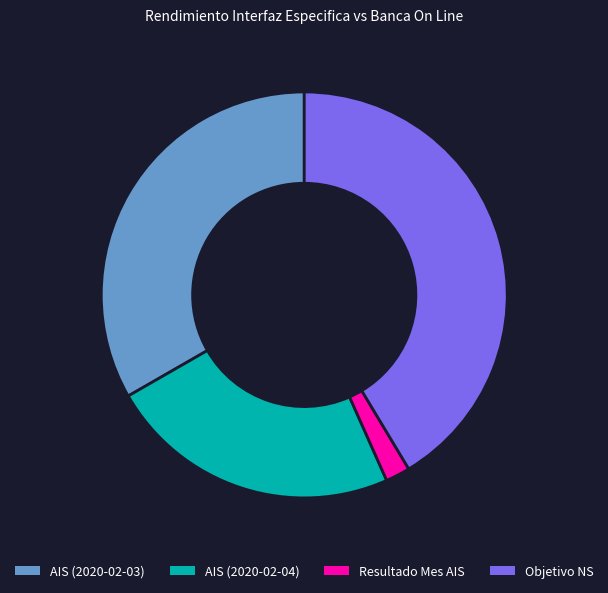

How many segments does this pie chart have?

4